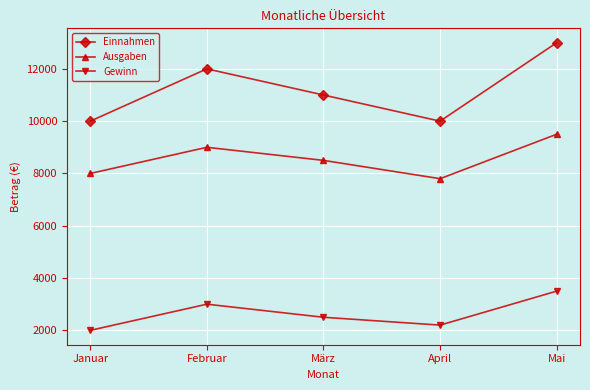

What is the highest value of the Ausgaben series?

9500